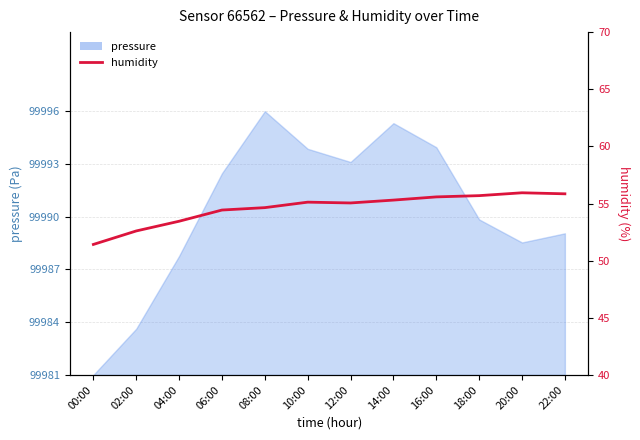

What is the value of the 6th point from the left?

55.1